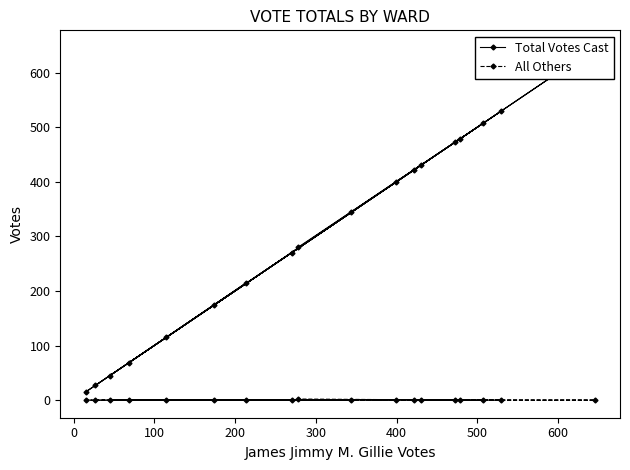

What is the sum of all All Others values?

4